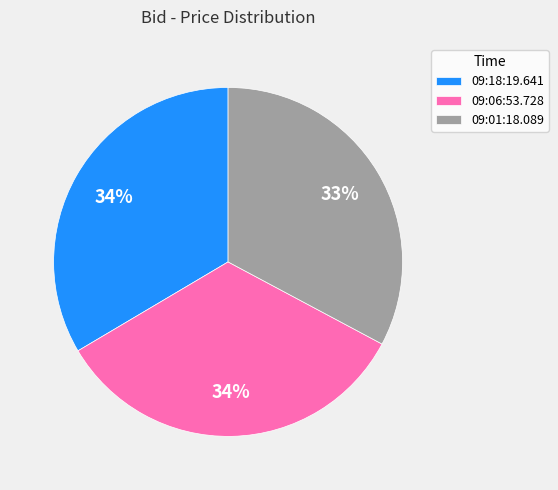

Is it true that 09:06:53.728 is 34% of the pie?

True